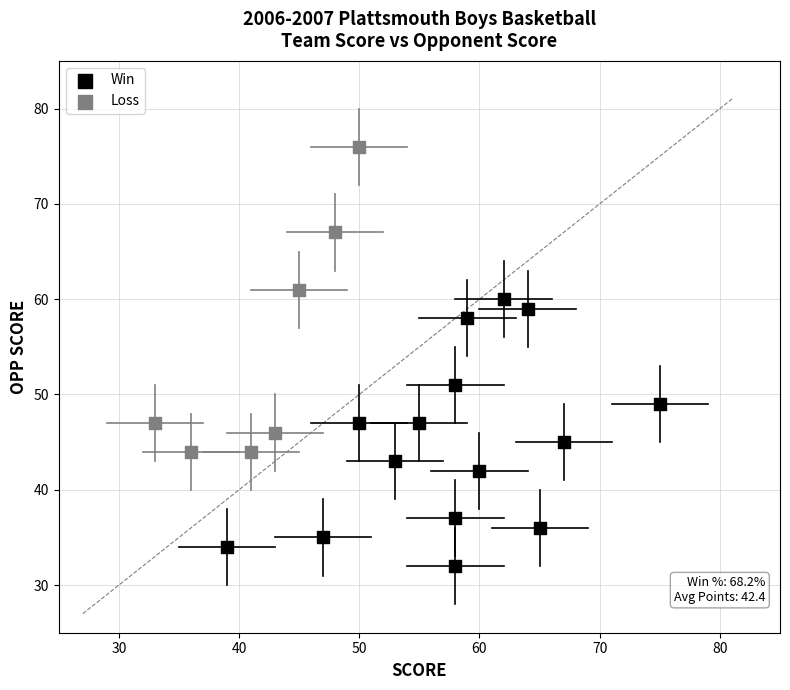

Which series reaches the minimum Y coordinate?

Win